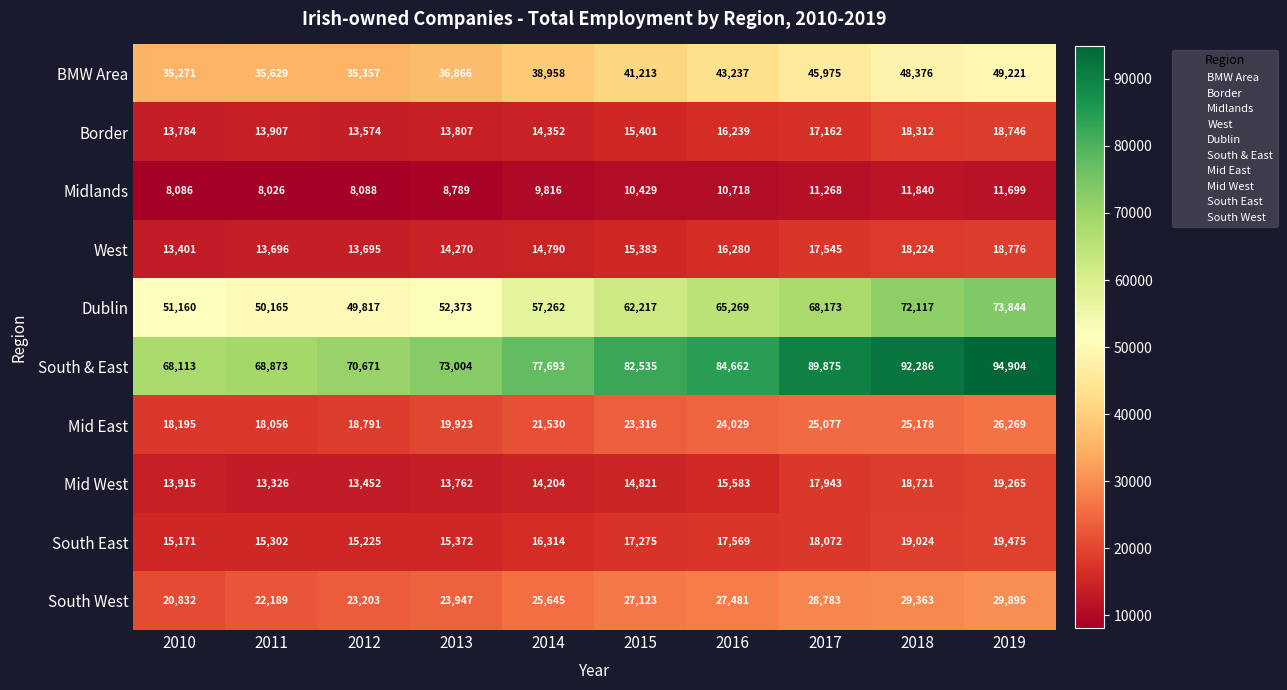

True or false: West has a value of 9298 at 2012.

False